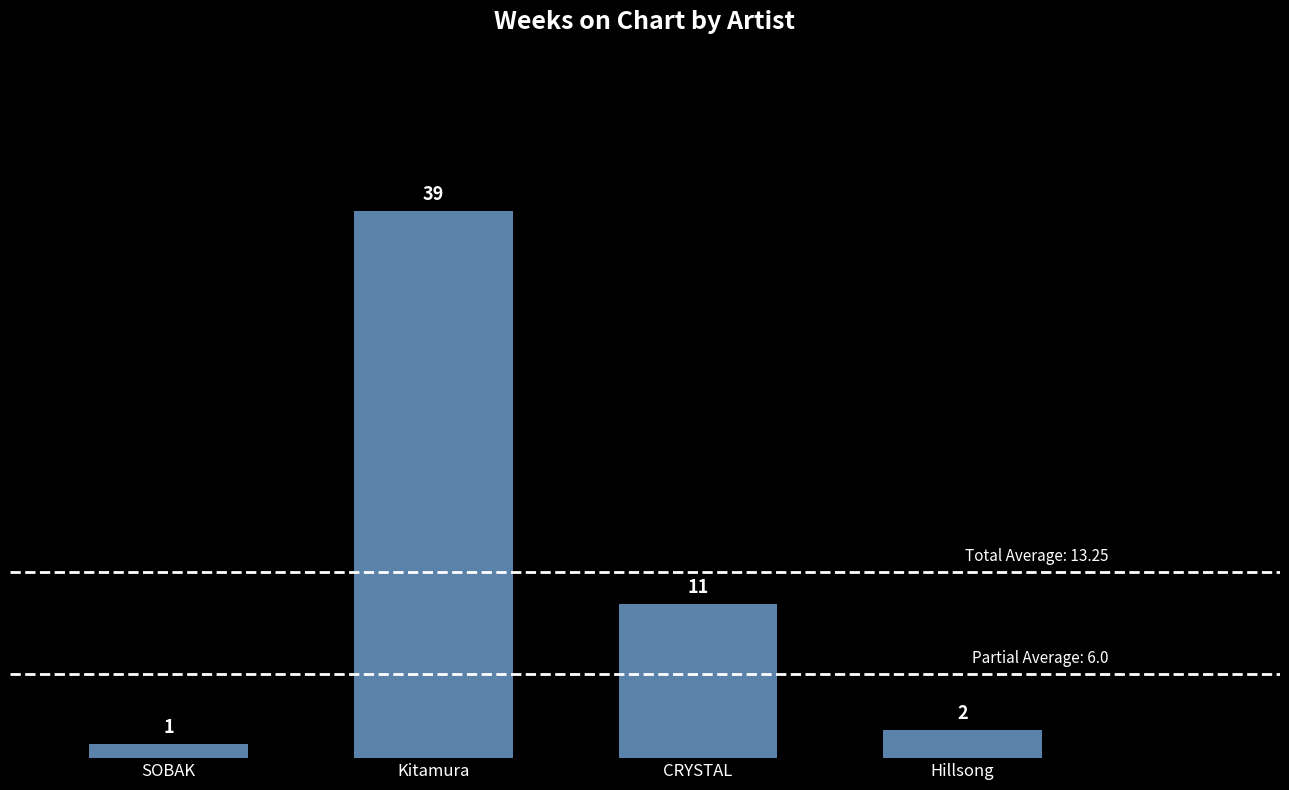

How many data points are less than 11?

2